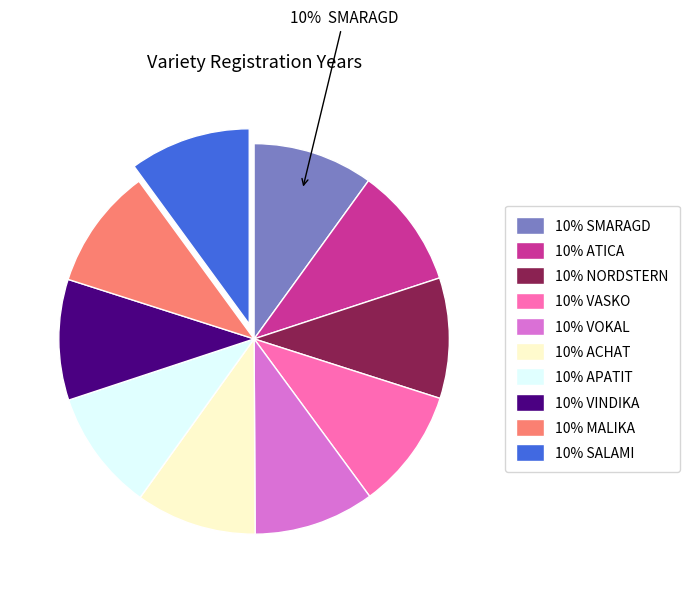

Combined, do 10% VASKO and 10% VOKAL account for over 50%?

No